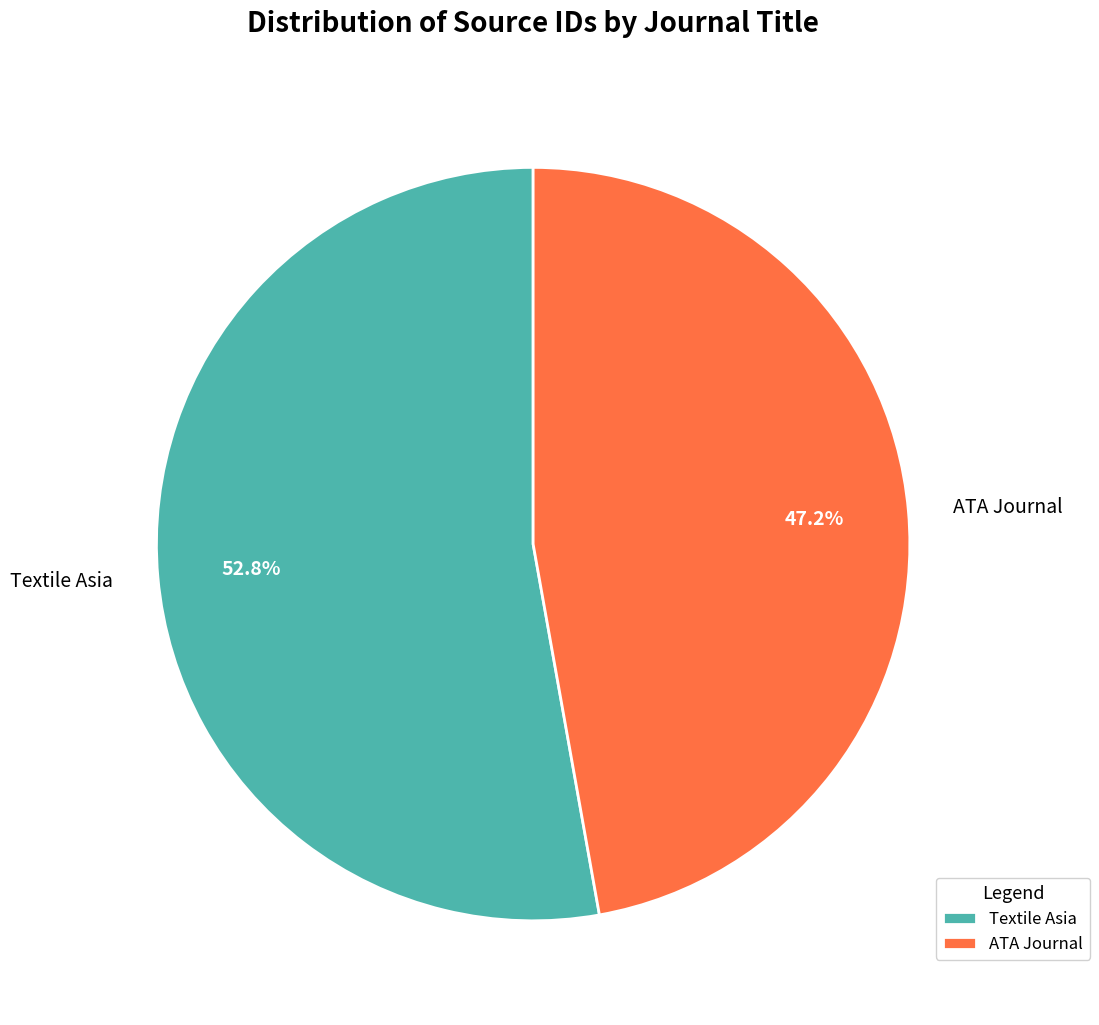

Approximately how many times larger is the value at Textile Asia compared to ATA Journal?

1.1